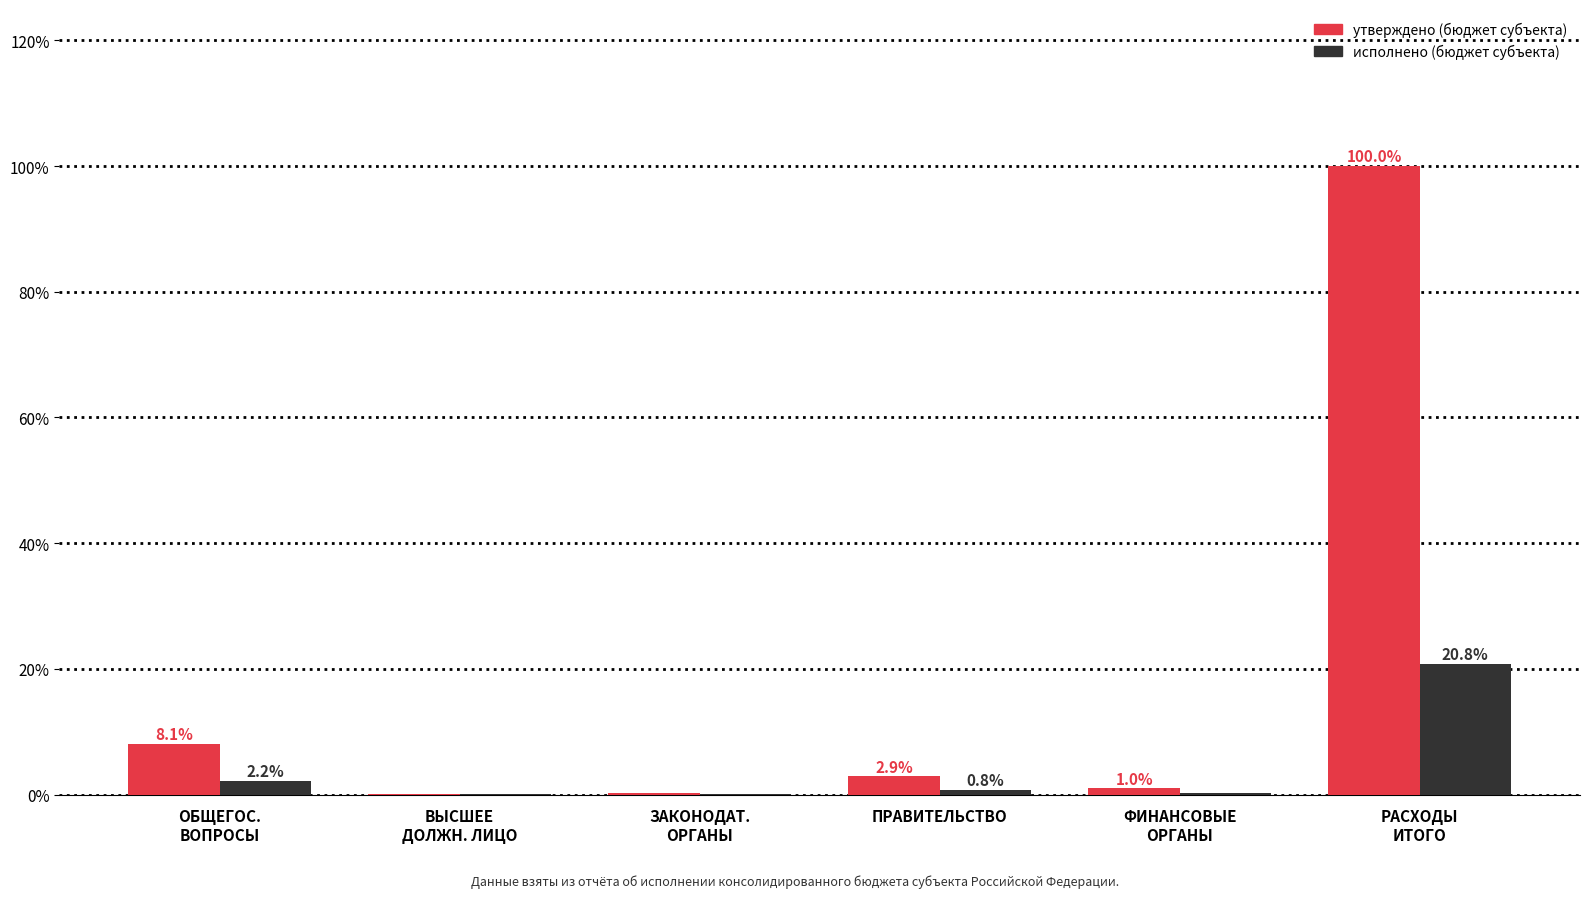

How many categories are shown in the chart?

6